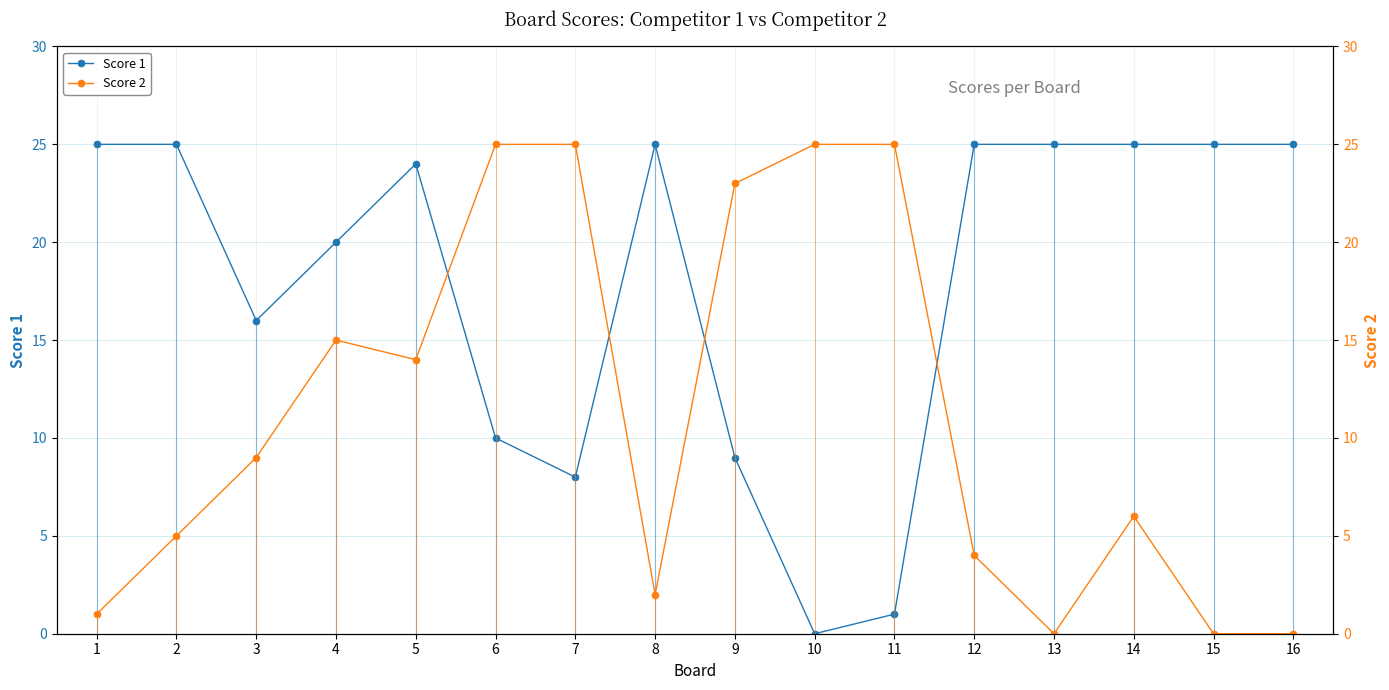

Where does the Score 2 series first go above 9?

4